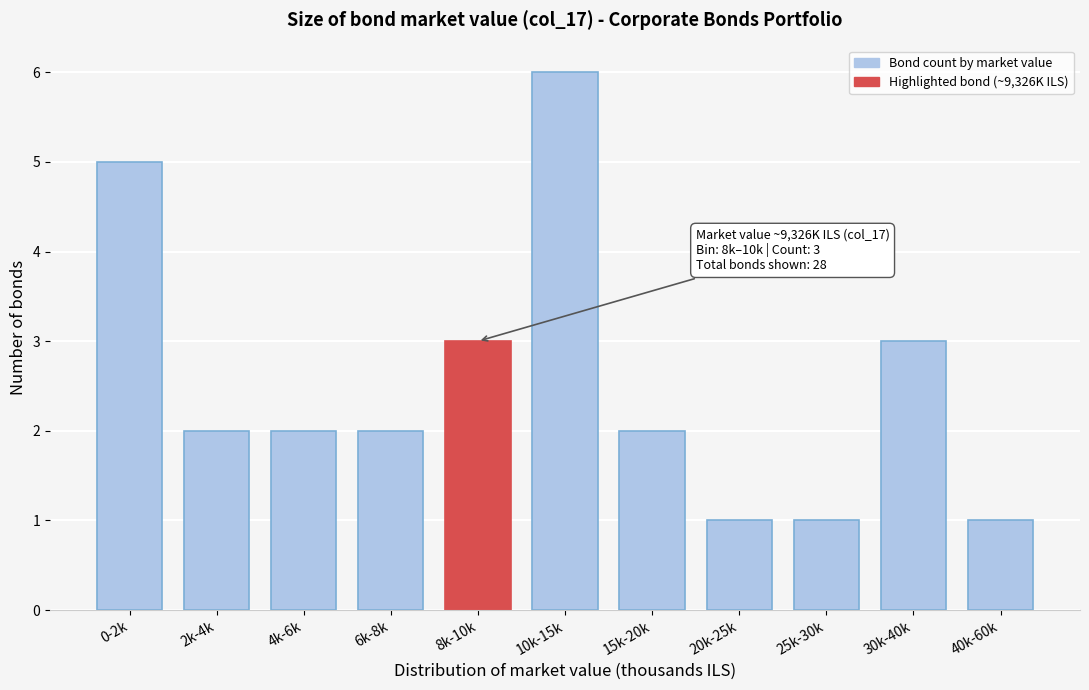

Reading right to left, extract all data points from this chart.

40k-60k=1	30k-40k=3	25k-30k=1	20k-25k=1	15k-20k=2	10k-15k=6	8k-10k=3	6k-8k=2	4k-6k=2	2k-4k=2	0-2k=5